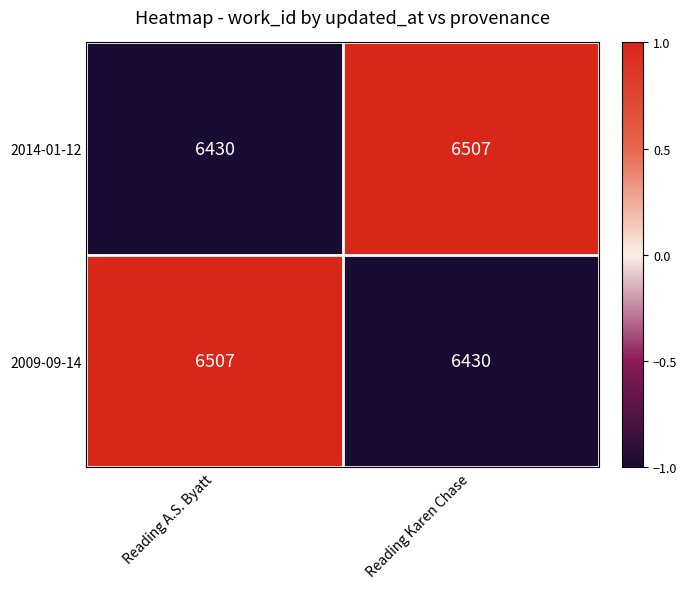

How many distinct data groups are displayed?

2